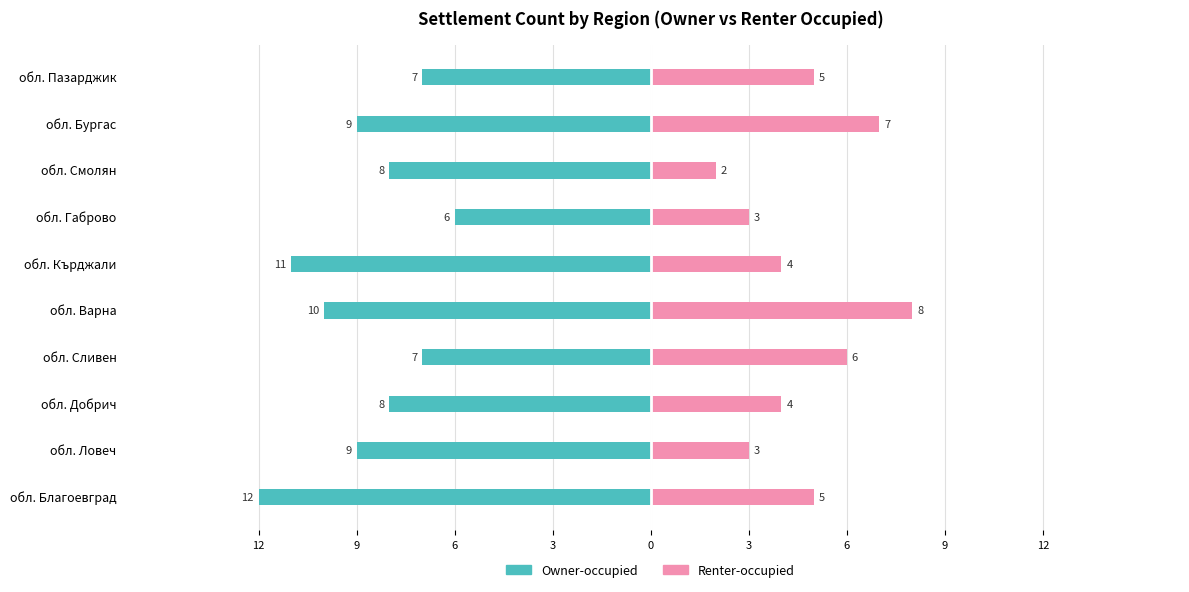

What are all the series names shown in the legend?

Owner-occupied, Renter-occupied